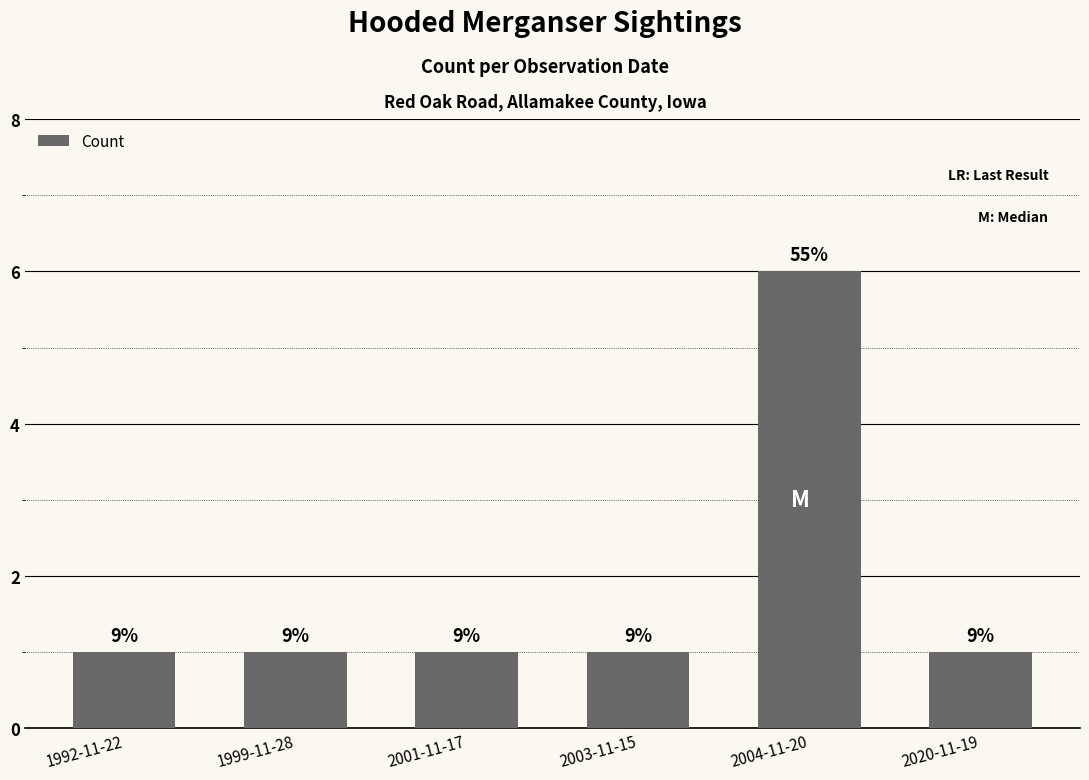

How many bars are there in total?

6